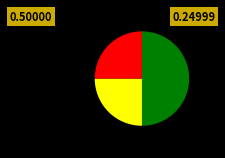

Count the number of slices in the pie.

3